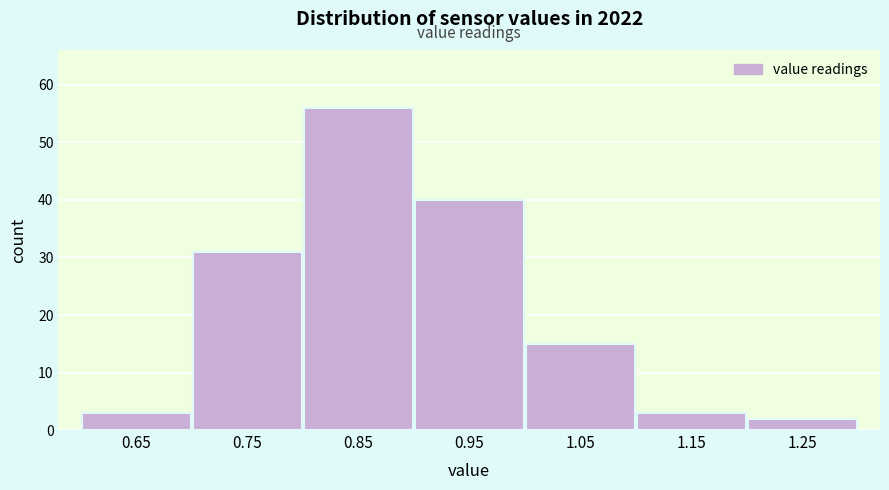

Reading left to right, list all the values displayed in this chart.

0.65=3	0.75=31	0.85=56	0.95=40	1.05=15	1.15=3	1.25=2